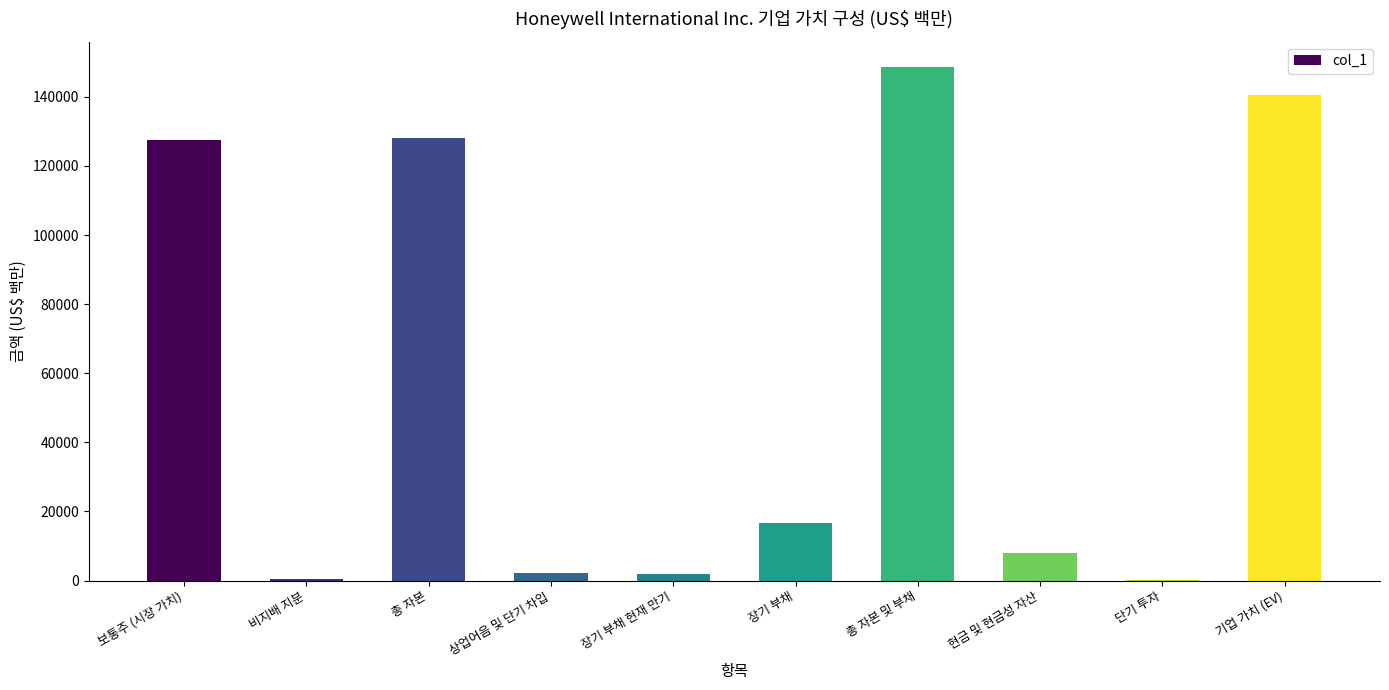

How many data points does each series have?

10